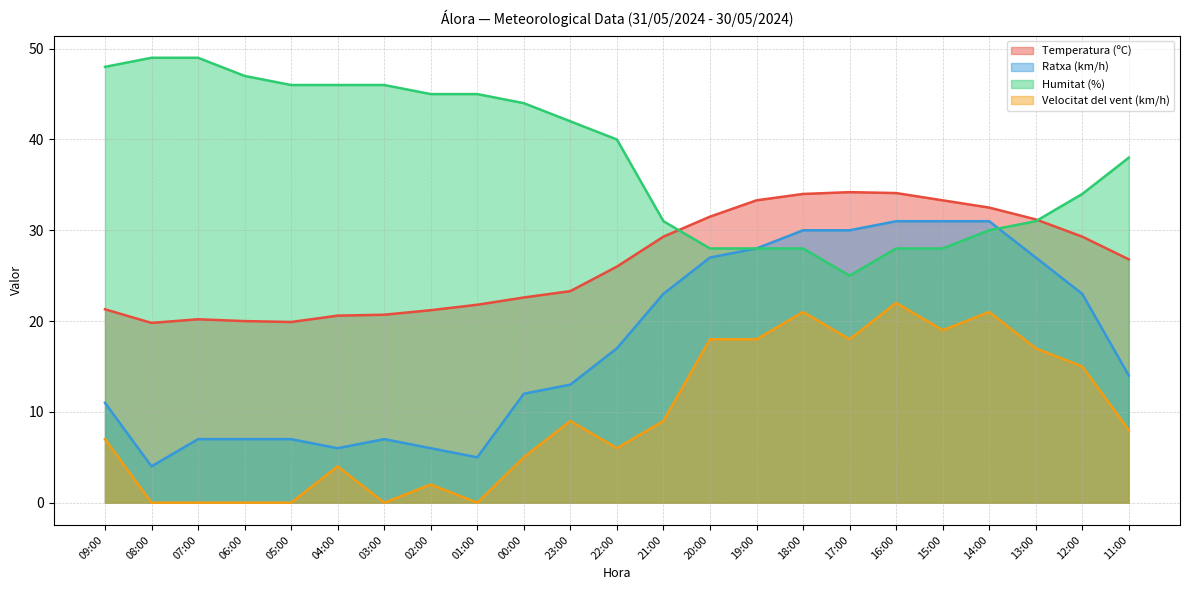

Where is Humitat (%) nearest to the value 37?

11:00